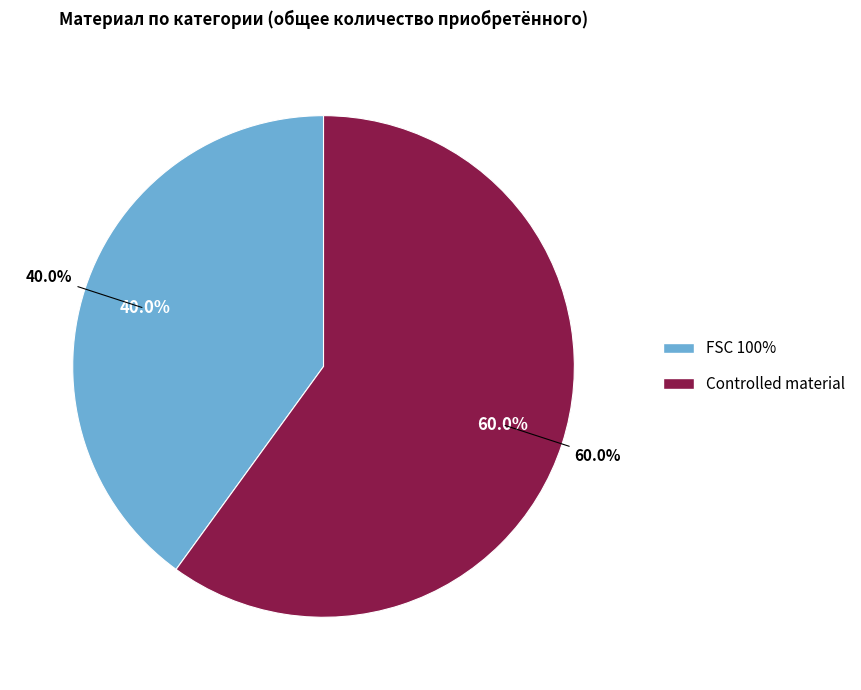

The FSC 100% slice represents 40% of the pie. True or false?

True